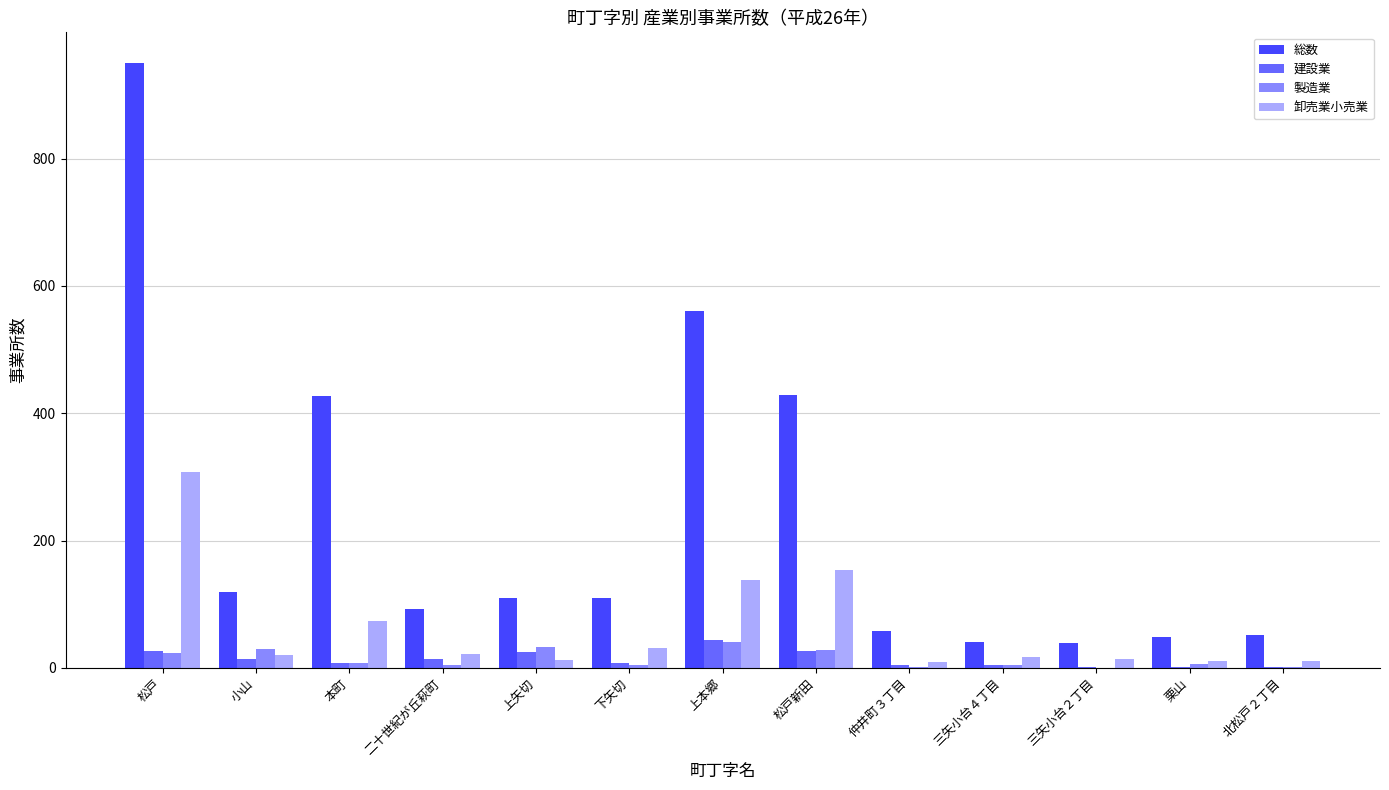

What are all the series names shown in the legend?

総数, 建設業, 製造業, 卸売業小売業